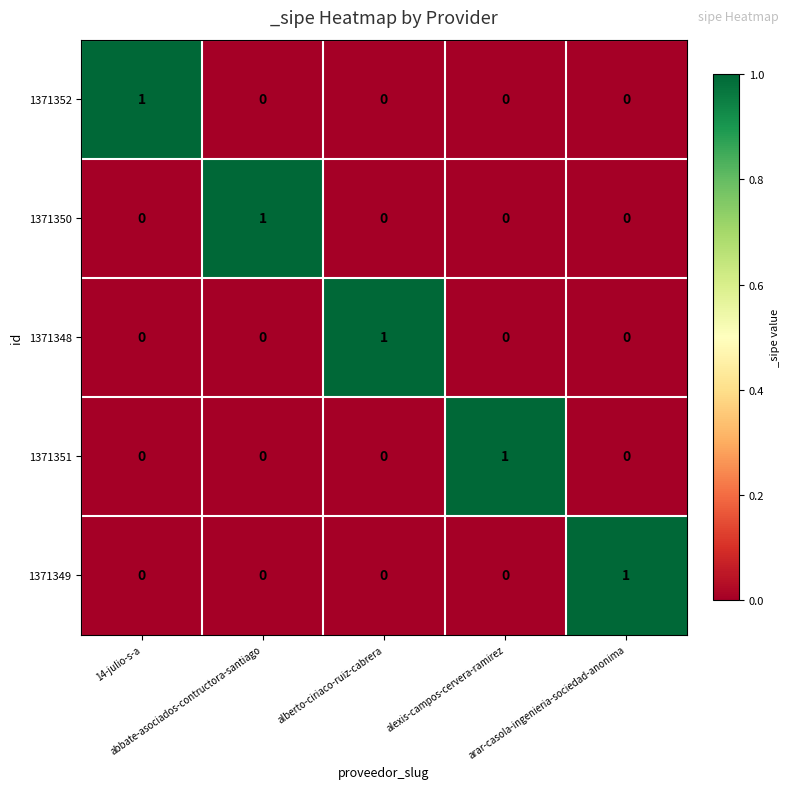

At how many categories does at least one series exceed 0?

5